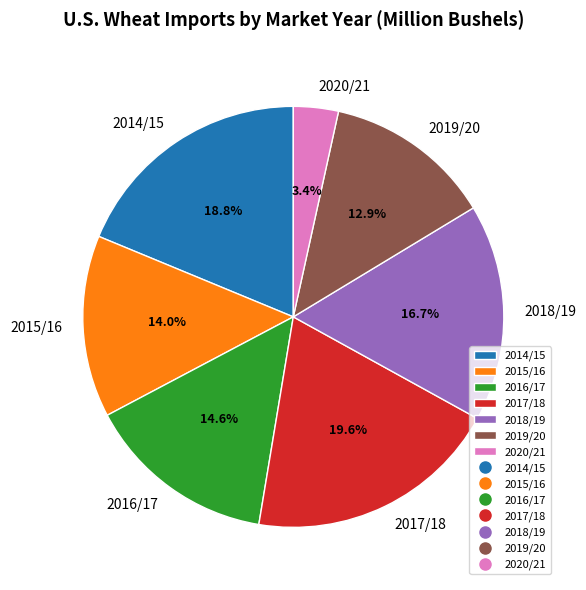

Count the number of slices in the pie.

7